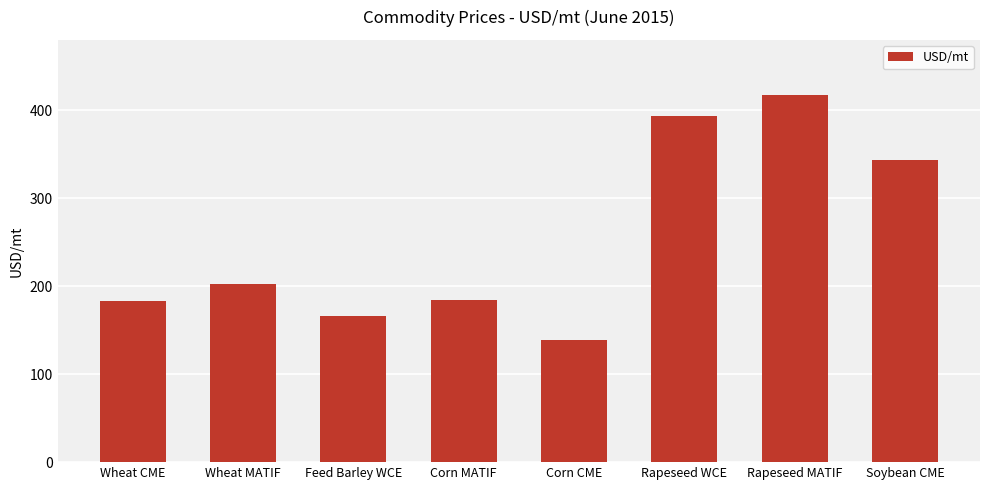

Are the bars horizontal?

No